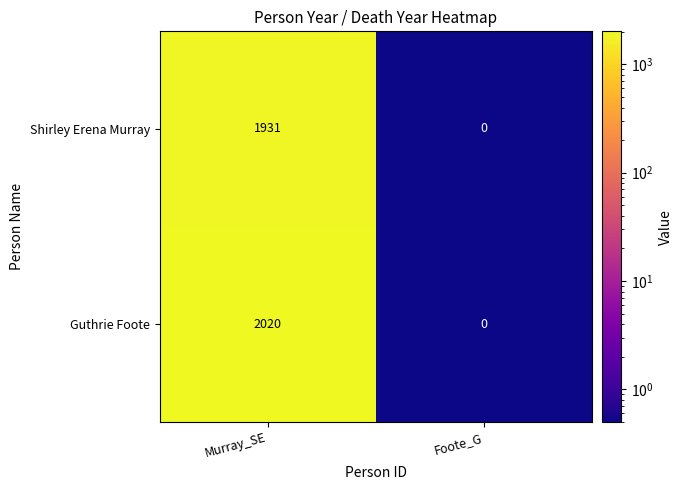

The value of Shirley Erena Murray at Murray_SE is 1931. True or false?

True